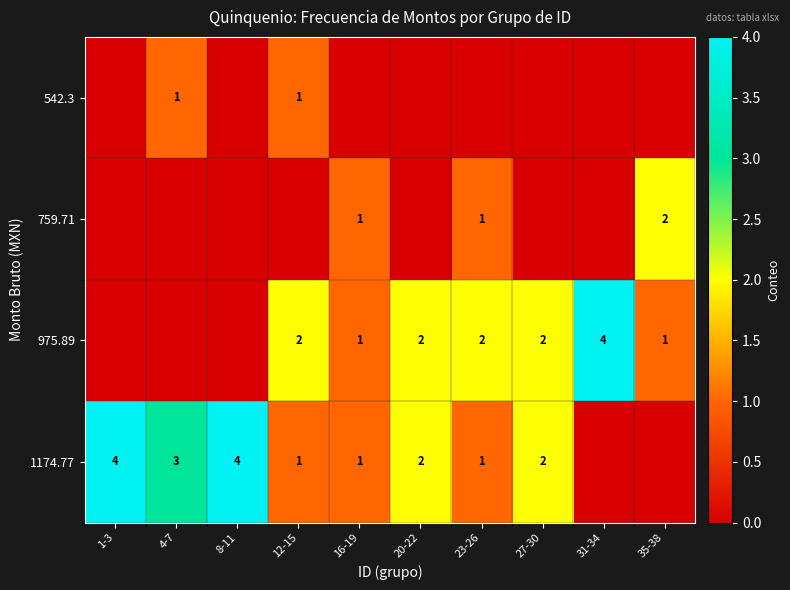

How many series are shown in this chart?

4